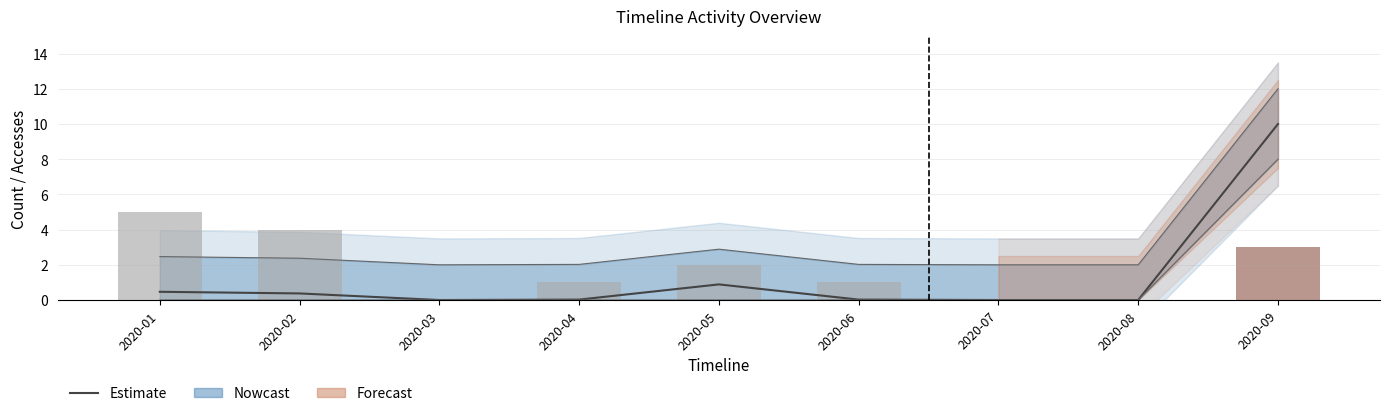

Is the value of Activity Days at 2020-04 greater than the value of Estimate at 2020-04?

Yes